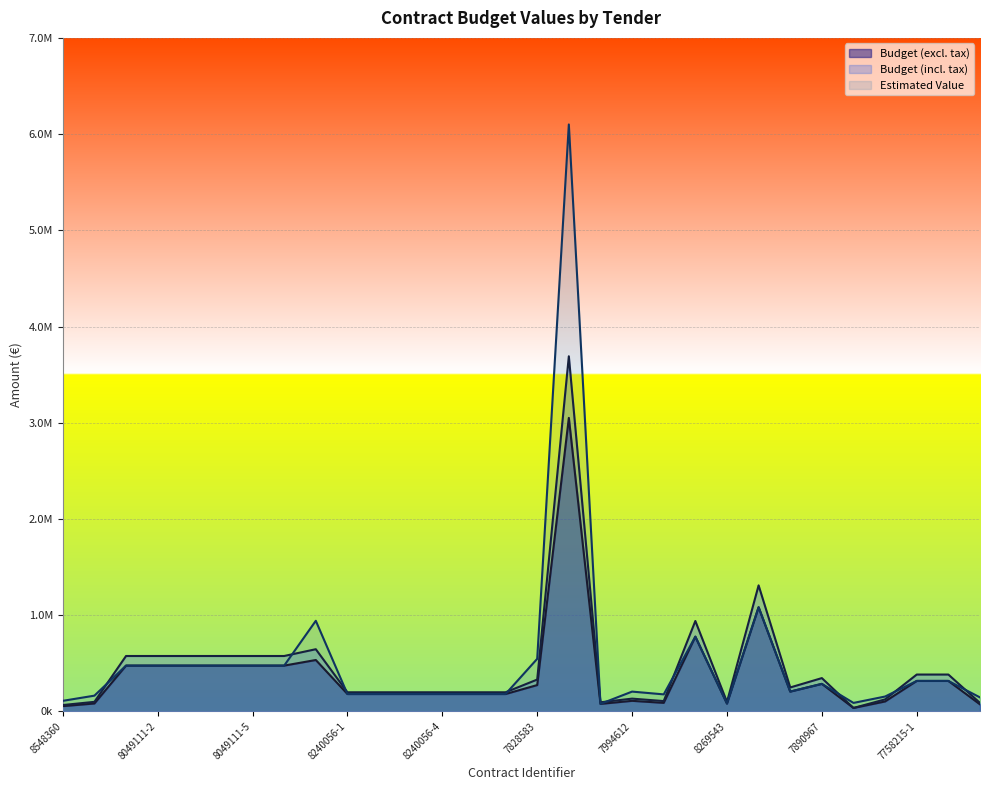

Reading left to right, what are all the values shown in this chart?

presupuesto_base_sin_impuestos: 8548360=53947.6	8508311=81482.0	8049111-1=475318.1	8049111-2=475318.1	8049111-3=475318.1	8049111-4=475318.1	8049111-5=475318.1	8049111-6=475318.1	8142042=533581.6	8240056-1=180000.0	8240056-2=180000.0	8240056-3=180000.0	8240056-4=180000.0	8240056-5=180000.0	8240056-6=180000.0	7828583=272900.0	8413073=3050078.2	8269449=77460.0	7994612=109052.2	7813163=88100.0	7870063=776119.0	8269543=80700.0	7542429=1082016.0	8120840=205073.5	7890967=285451.6	7726982=35000.0	7899118=102636.0	7758215-1=316000.0	7758215-2=316000.0	7784551=72329.9
presupuesto_base_con_impuestos: 8548360=65276.6	8508311=98593.2	8049111-1=575134.9	8049111-2=575134.9	8049111-3=575134.9	8049111-4=575134.9	8049111-5=575134.9	8049111-6=575134.9	8142042=645633.8	8240056-1=198000.0	8240056-2=198000.0	8240056-3=198000.0	8240056-4=198000.0	8240056-5=198000.0	8240056-6=198000.0	7828583=330209.0	8413073=3690594.6	8269449=93726.6	7994612=131953.1	7813163=106601.0	7870063=939104.0	8269543=97647.0	7542429=1309239.4	8120840=248138.9	7890967=345396.4	7726982=35000.0	7899118=124190.0	7758215-1=382360.0	7758215-2=382360.0	7784551=87519.2
valor_estimado_del_contrato: 8548360=109104.1	8508311=162964.0	8049111-1=475318.1	8049111-2=475318.1	8049111-3=475318.1	8049111-4=475318.1	8049111-5=475318.1	8049111-6=475318.1	8142042=941101.6	8240056-1=180000.0	8240056-2=180000.0	8240056-3=180000.0	8240056-4=180000.0	8240056-5=180000.0	8240056-6=180000.0	7828583=545800.0	8413073=6100156.4	8269449=77460.0	7994612=205073.5	7813163=176200.0	7870063=776119.0	8269543=80700.0	7542429=1082016.0	8120840=205073.5	7890967=285451.6	7726982=87500.0	7899118=153954.0	7758215-1=316000.0	7758215-2=316000.0	7784551=144659.8